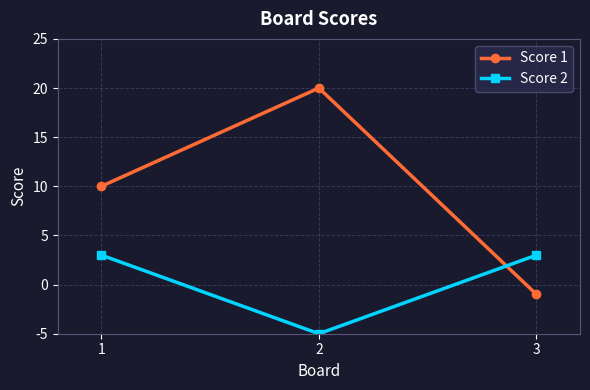

The Score 1 series shows 7 at 3. True or false?

False